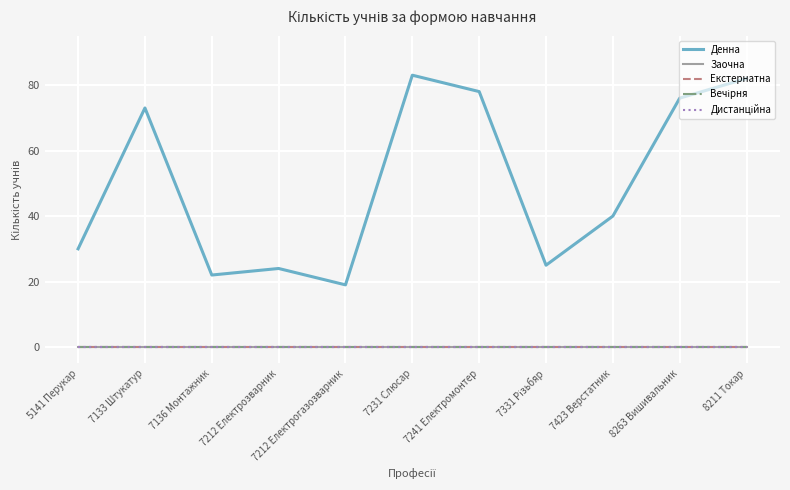

Is it true that Вечірня equals 0 at 7136 Монтажник?

True